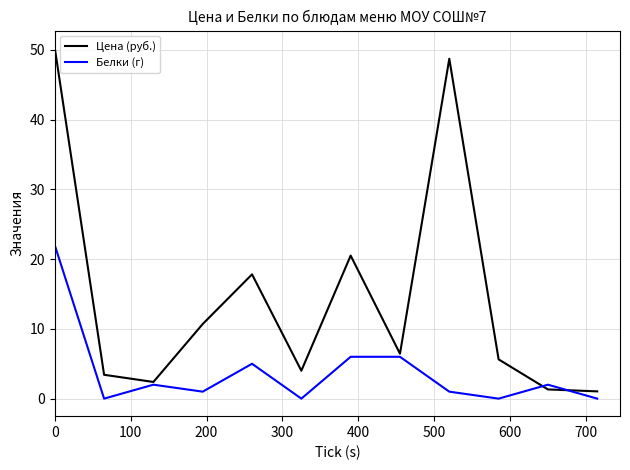

True or false: Цена (руб.) and Белки (г) cross at least once.

True